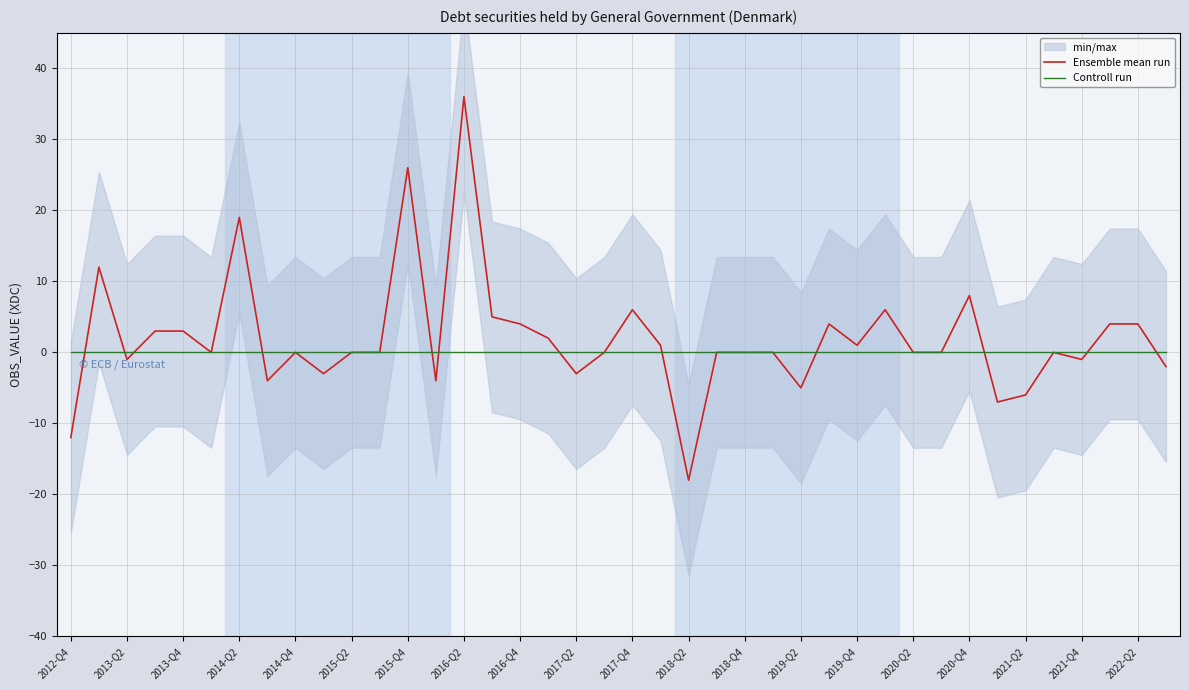

What are all the series names shown in the legend?

Ensemble mean run, Controll run